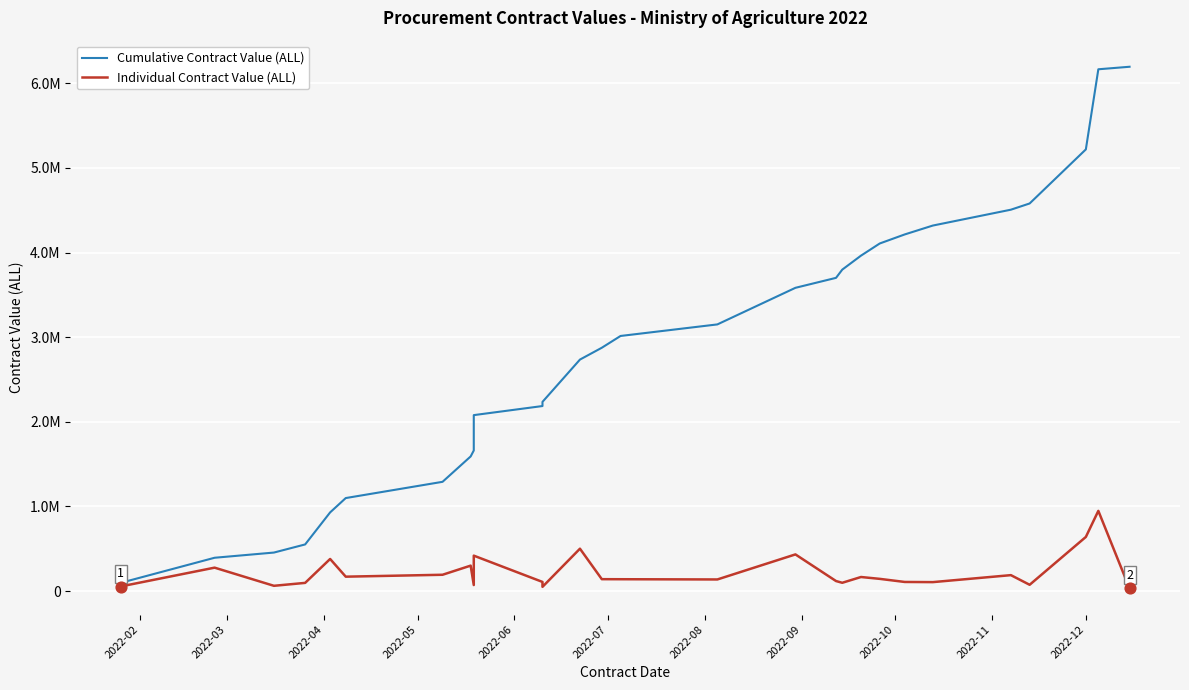

Which series contains the lowest Y value?

Individual Contract Value (ALL)